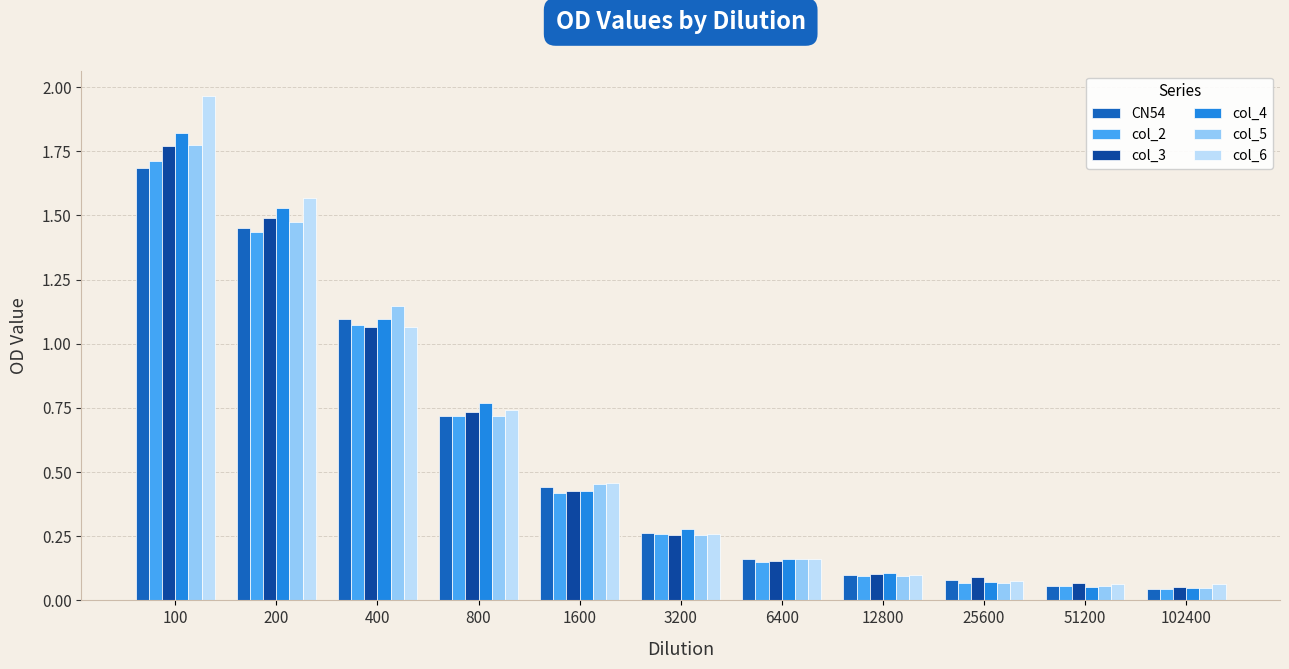

Count the number of categories in the chart.

11